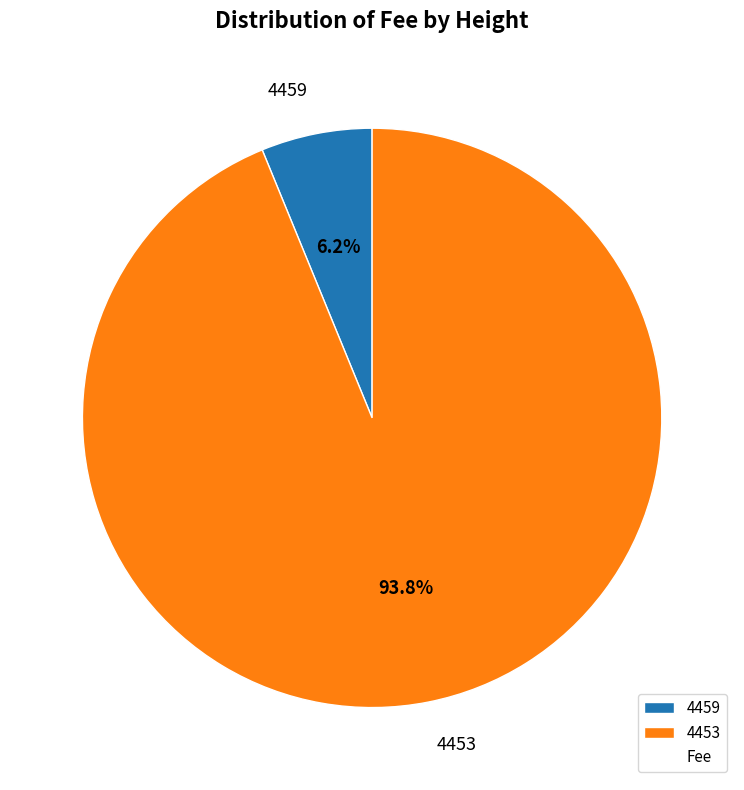

What is the majority slice?

4453